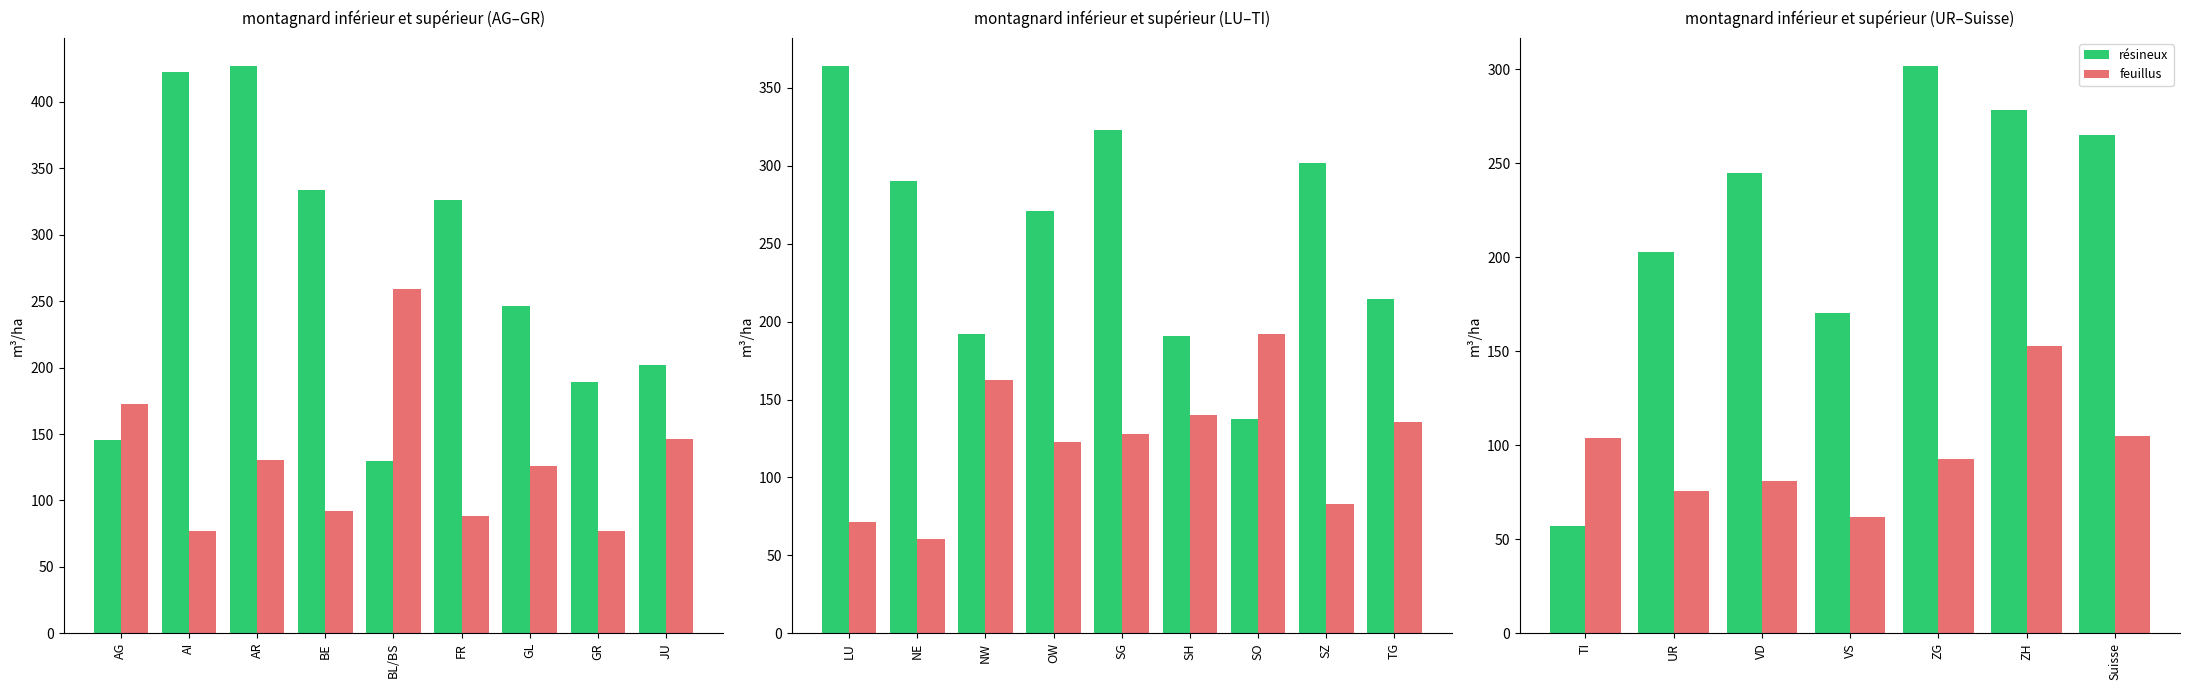

List the series in order of their peak value, lowest first.

feuillus, résineux